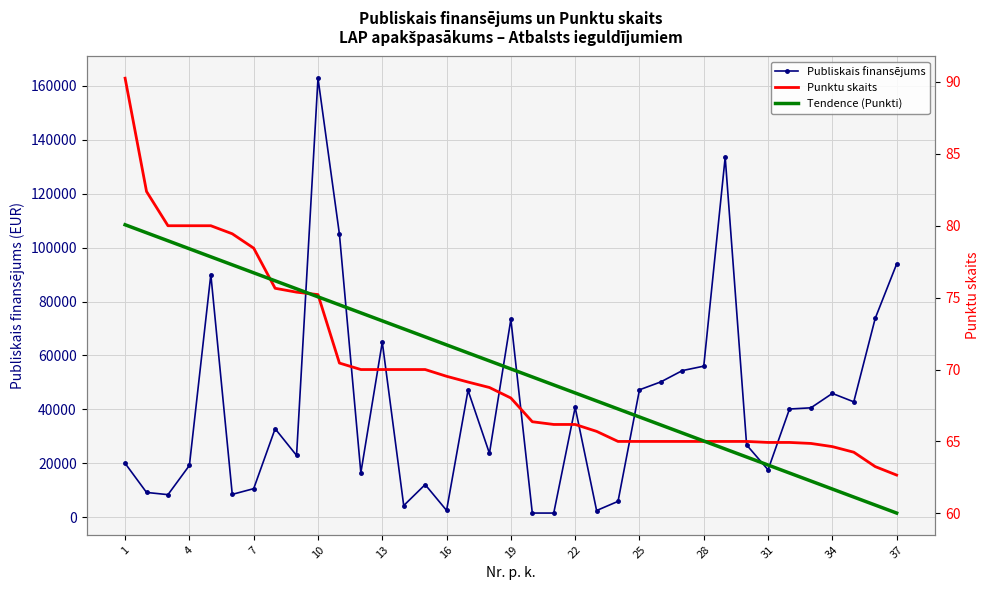

How many values in the Publiskais finansējums series are below 32849?

18